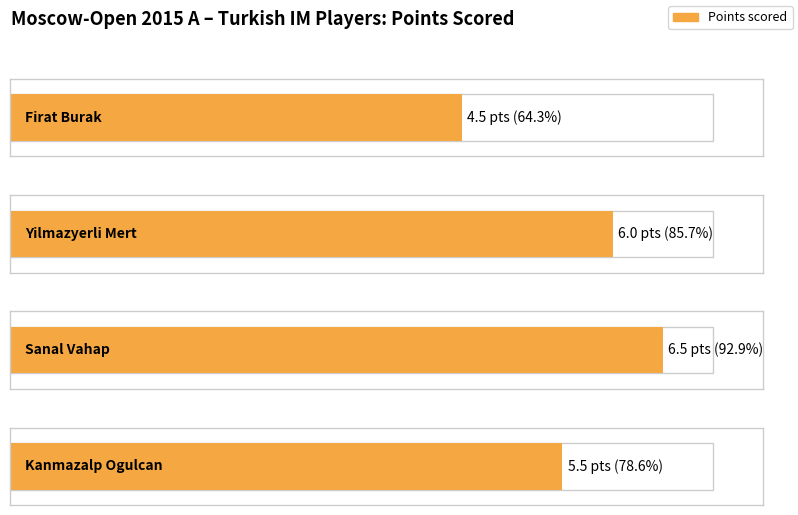

What is the difference between the second highest and minimum values in the Points series?

1.5